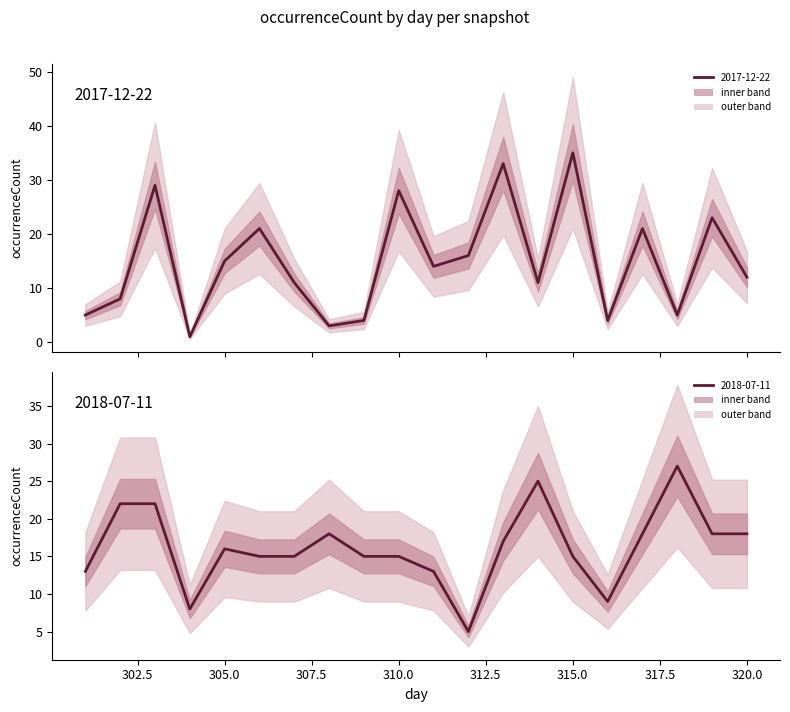

True or false: 2017-12-22 has a value of 21 at 317.

True